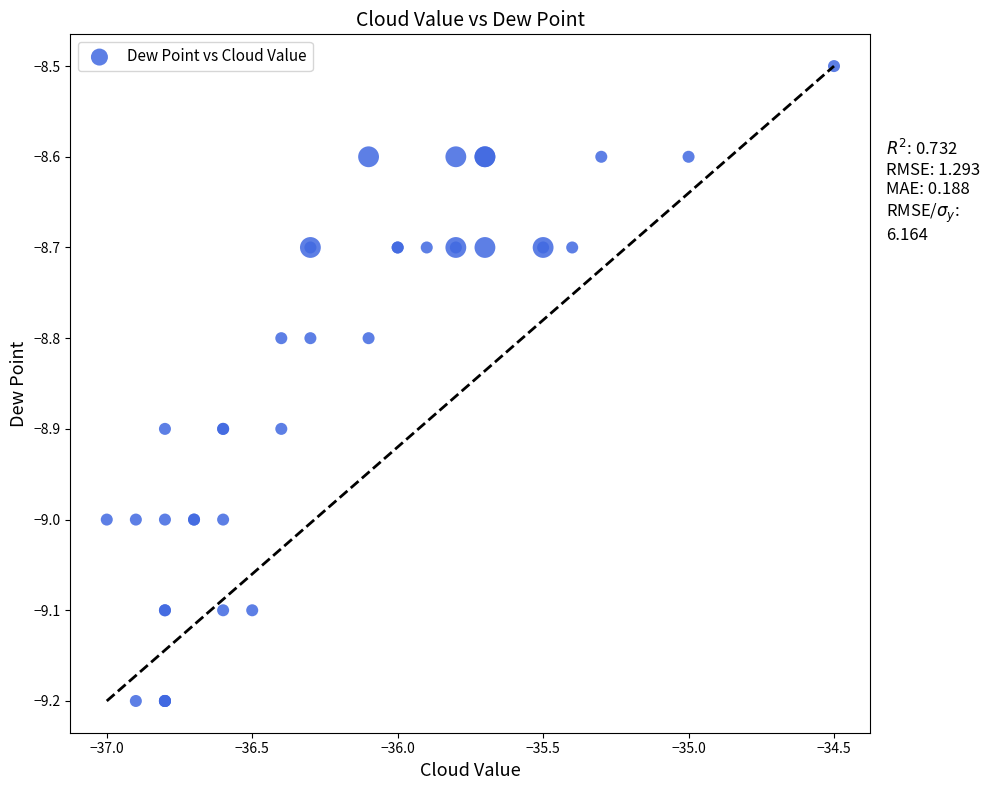

What Y value in the scatter plot is closest to -8?

-8.5